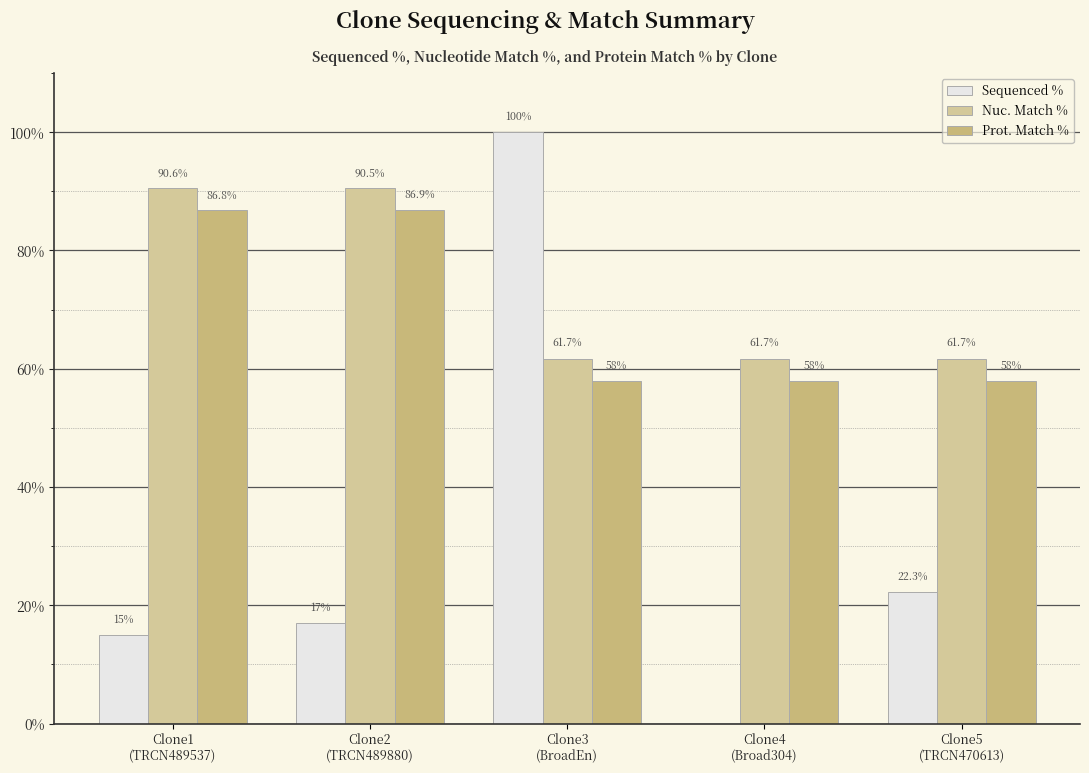

How many distinct data groups are displayed?

3